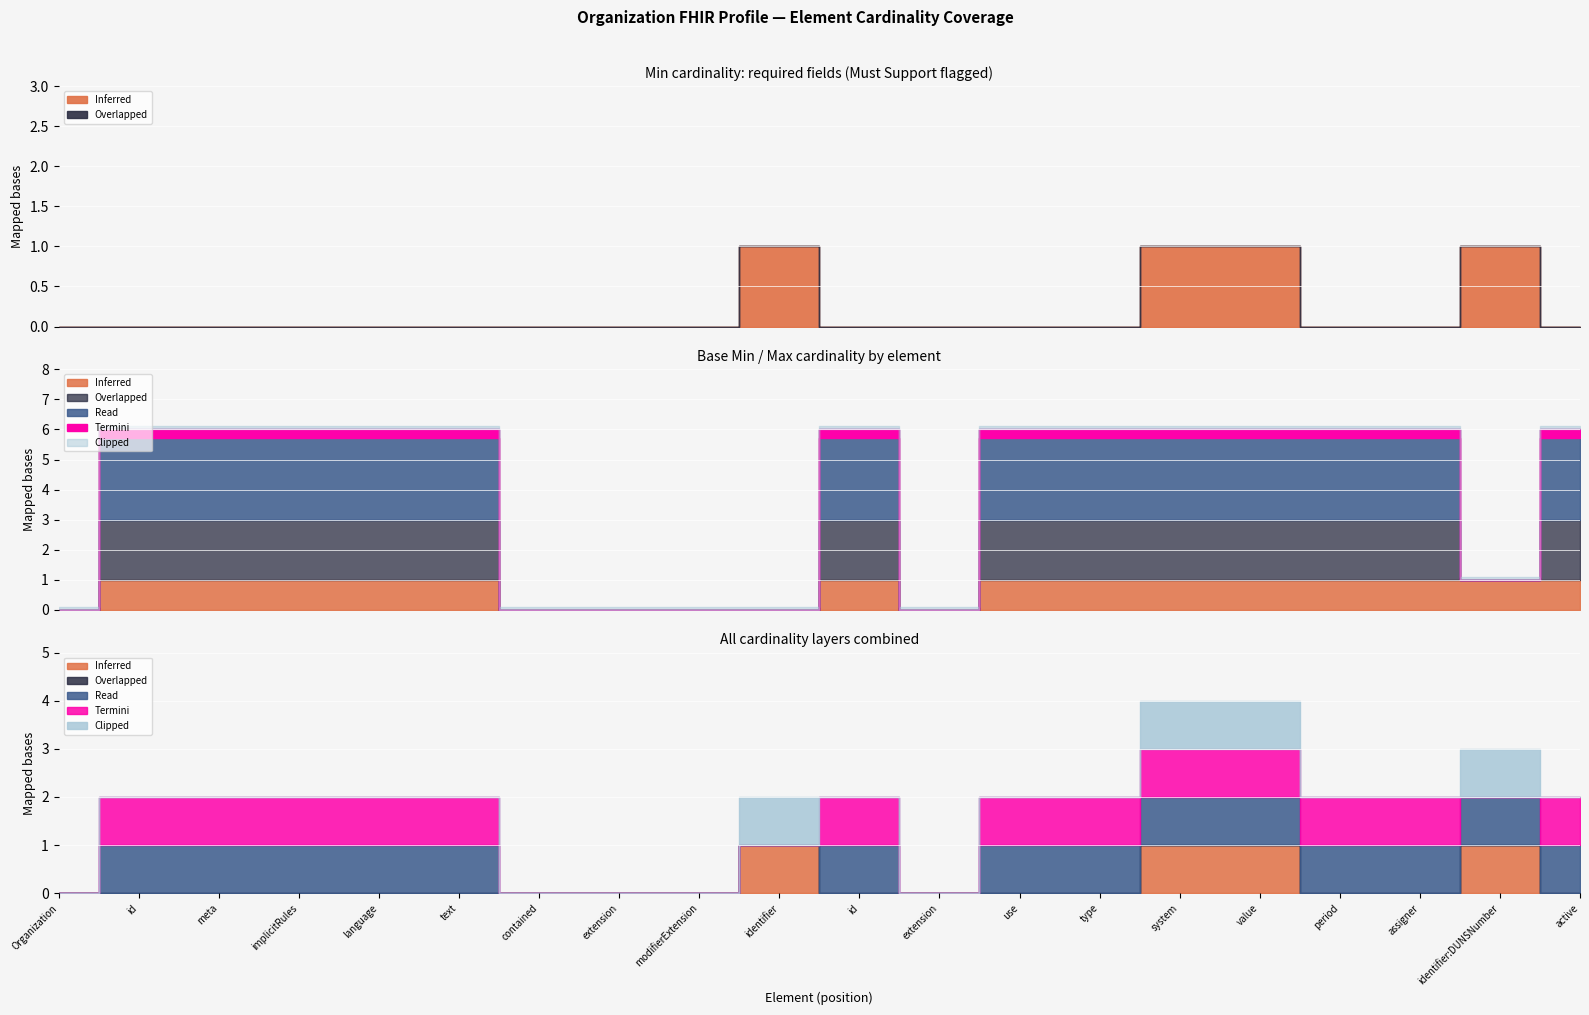

What is the total value across all series at Organization.identifier?

2